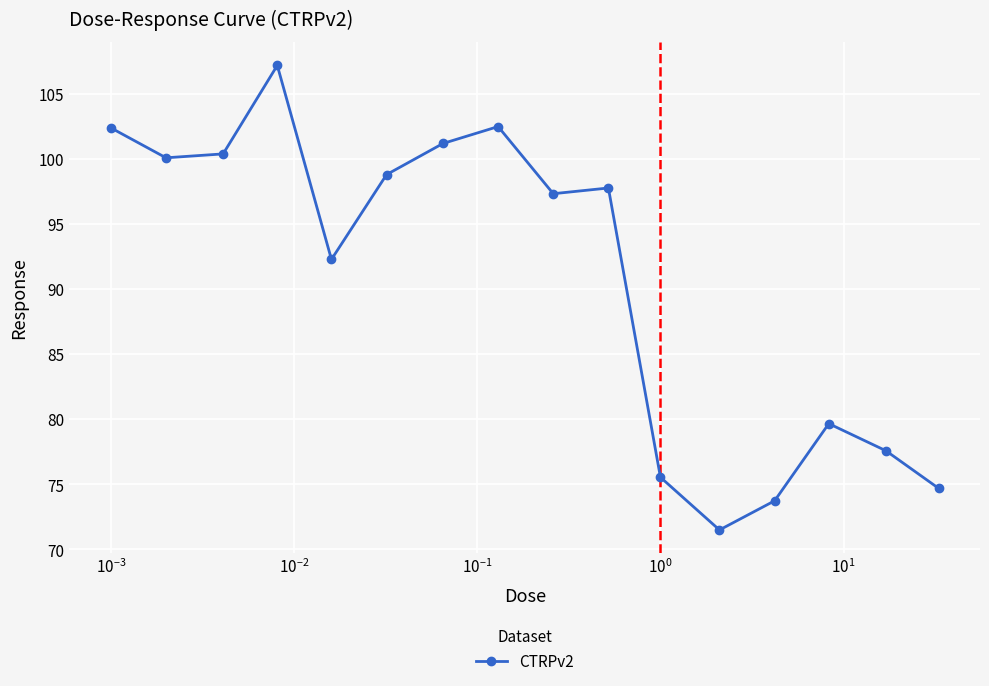

What is the greatest value displayed?

107.2